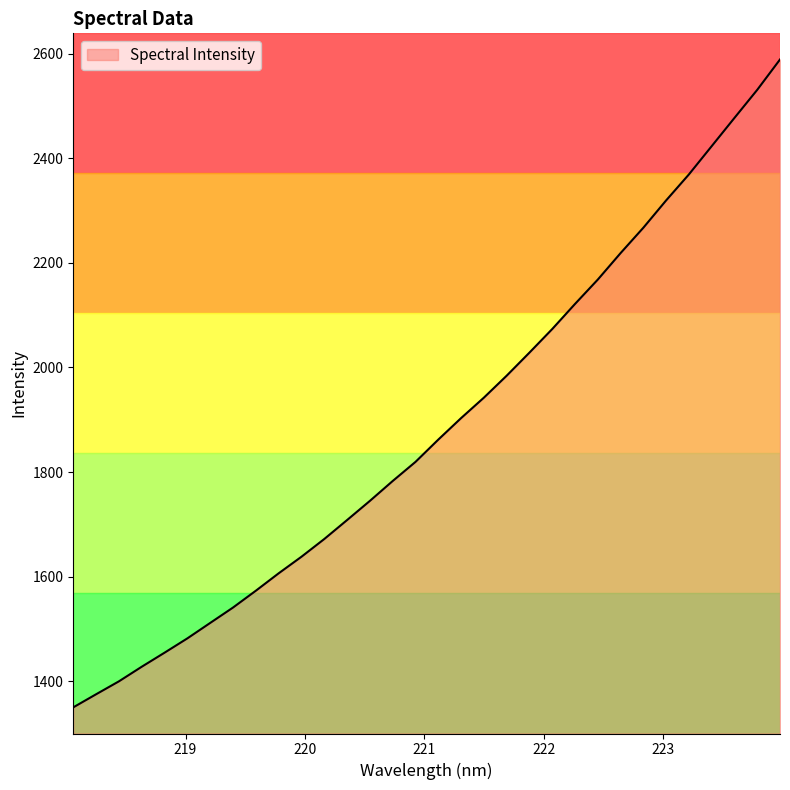

What is the maximum value shown in the chart?

2588.8